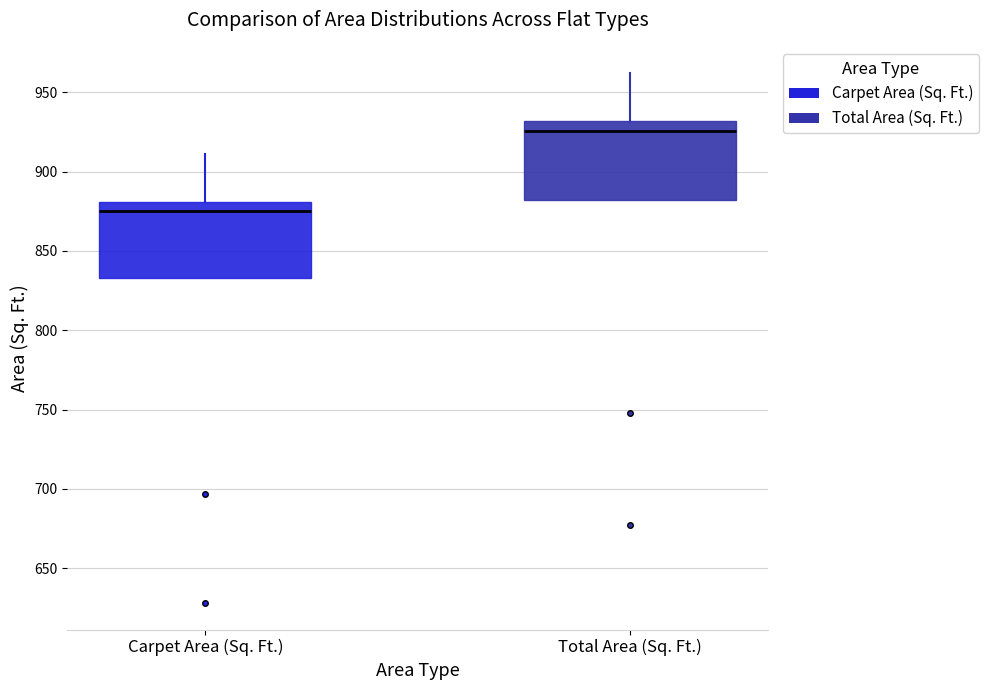

Which box's median line is the lowest?

Carpet Area (Sq. Ft.)